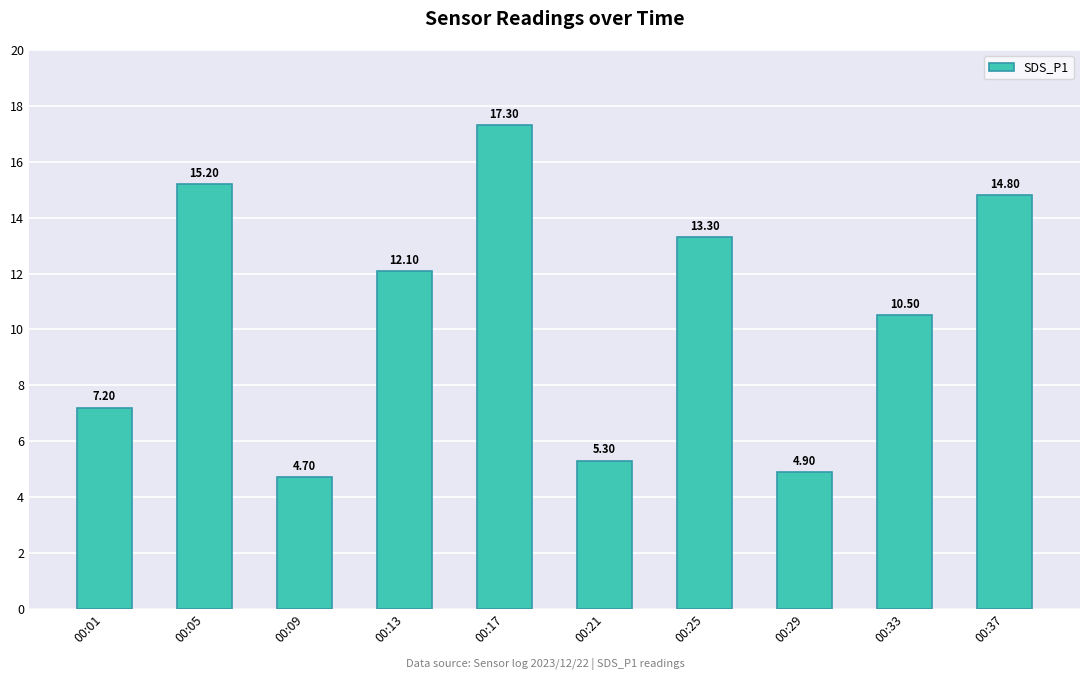

Count the number of categories in the chart.

10